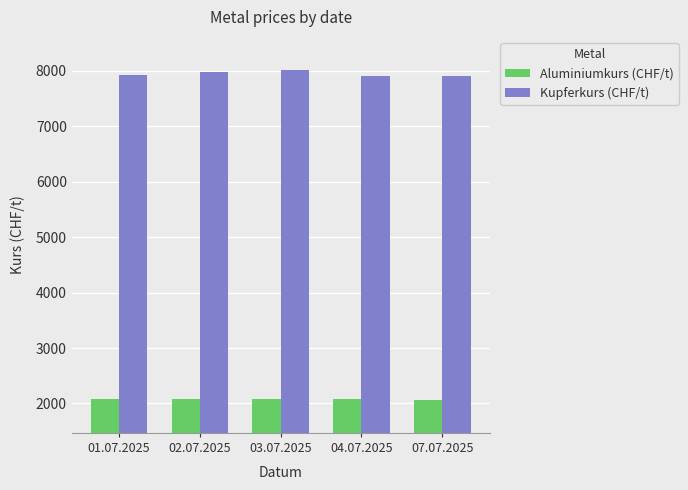

True or false: Kupferkurs (CHF/t) has a value of 13526 at 02.07.2025.

False